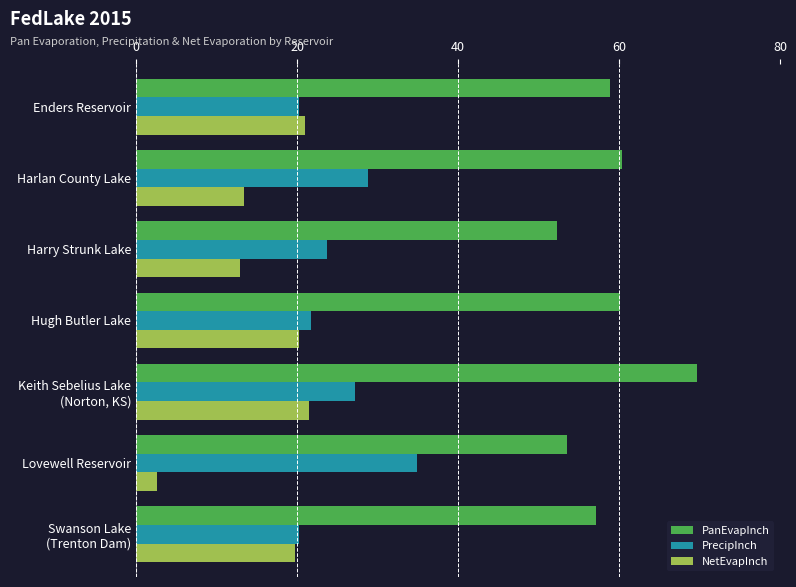

How many values in the PanEvapInch series exceed 58?

4